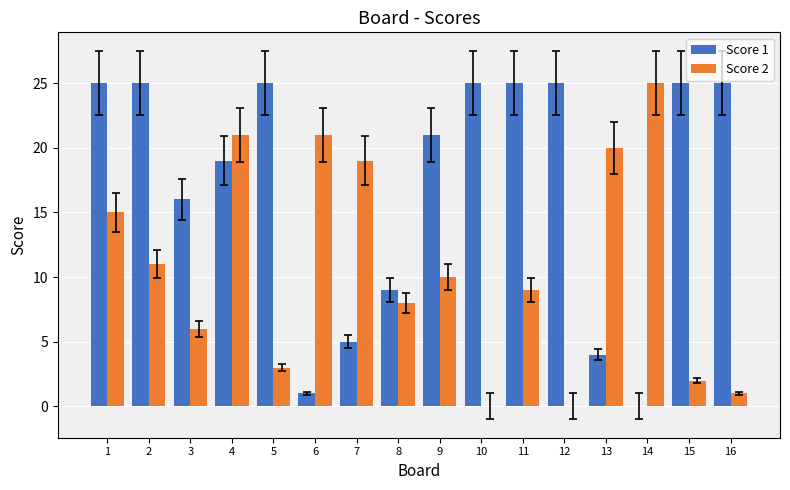

The value of Score 2 at 14 is 25. True or false?

True